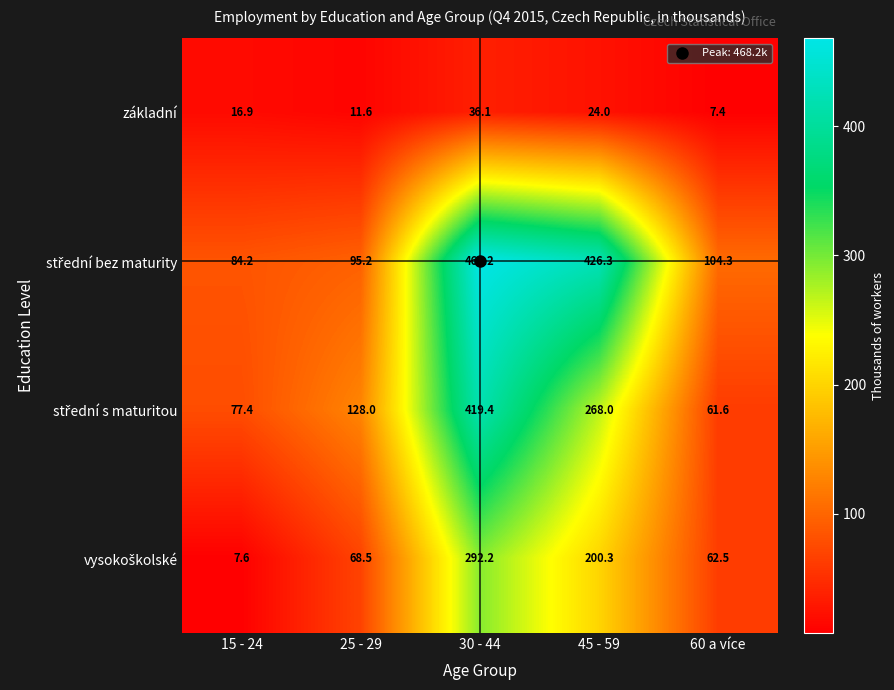

List the labels in order of základní value, largest first.

30 - 44, 45 - 59, 15 - 24, 25 - 29, 60 a více